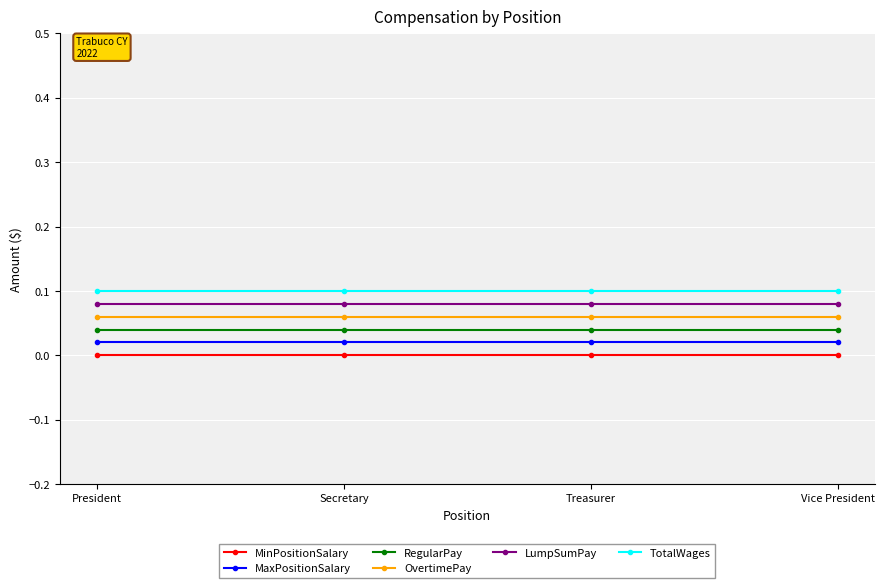

Is it true that TotalWages equals 0.1 at Secretary?

False